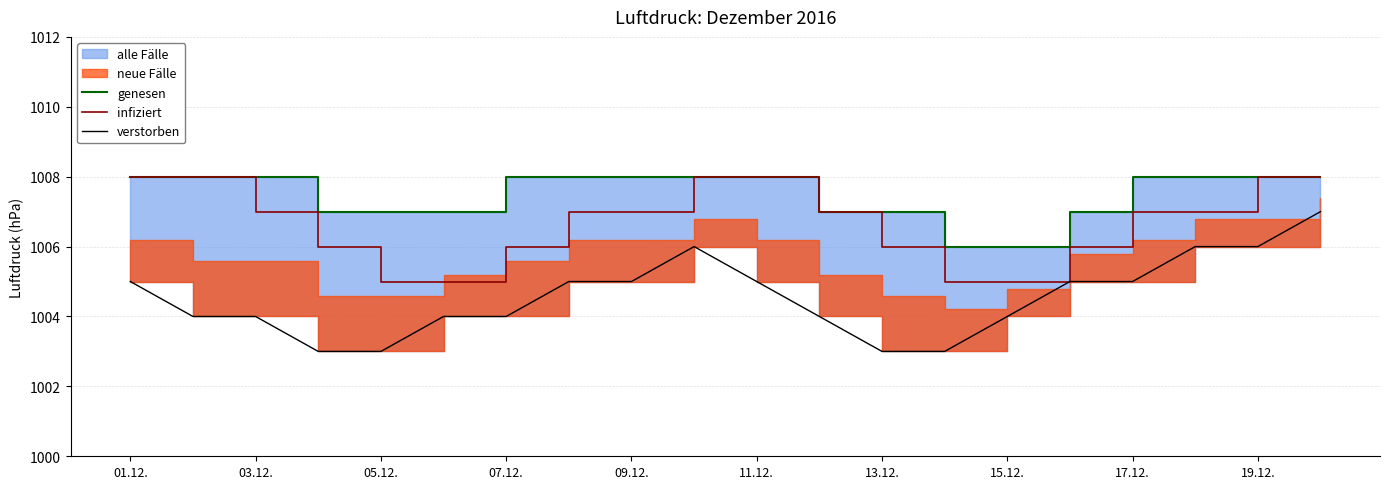

How many lines are shown in the chart?

3